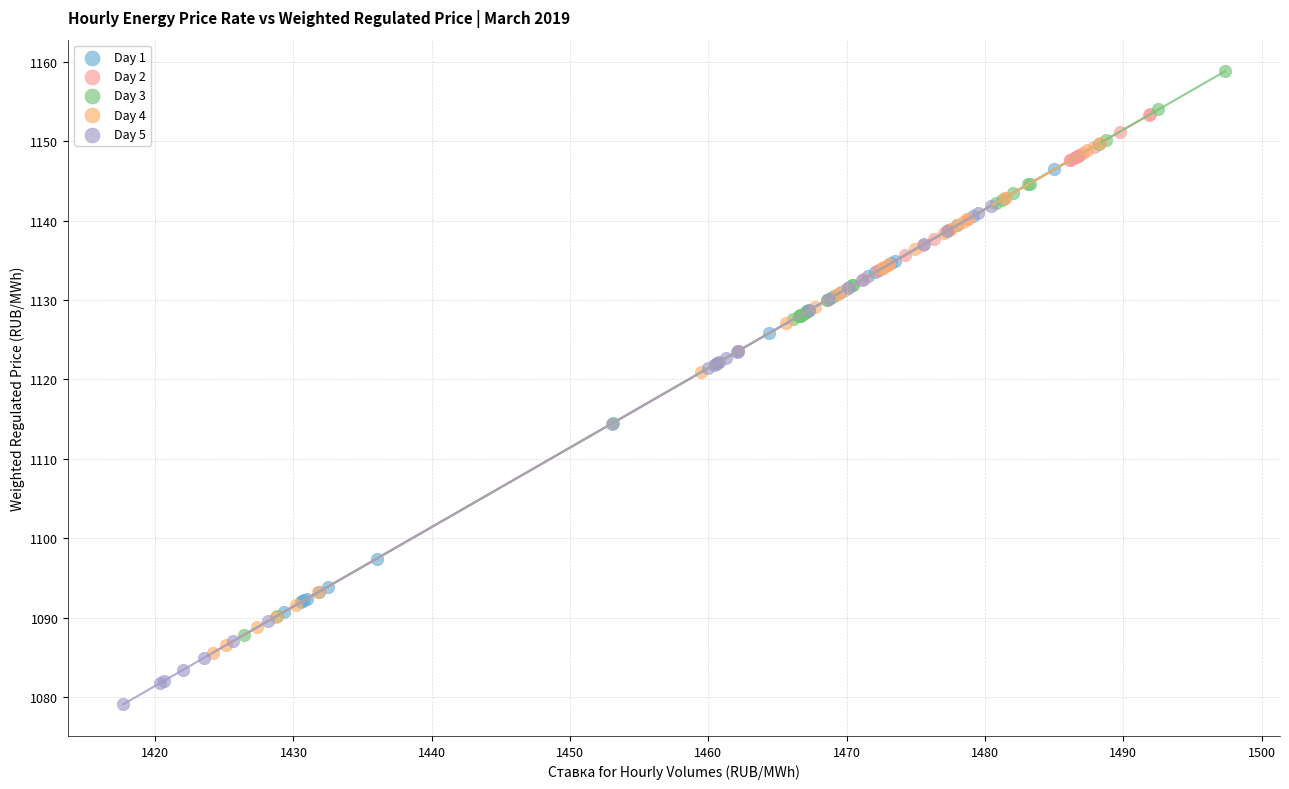

Which series reaches the maximum Y coordinate?

Day 3